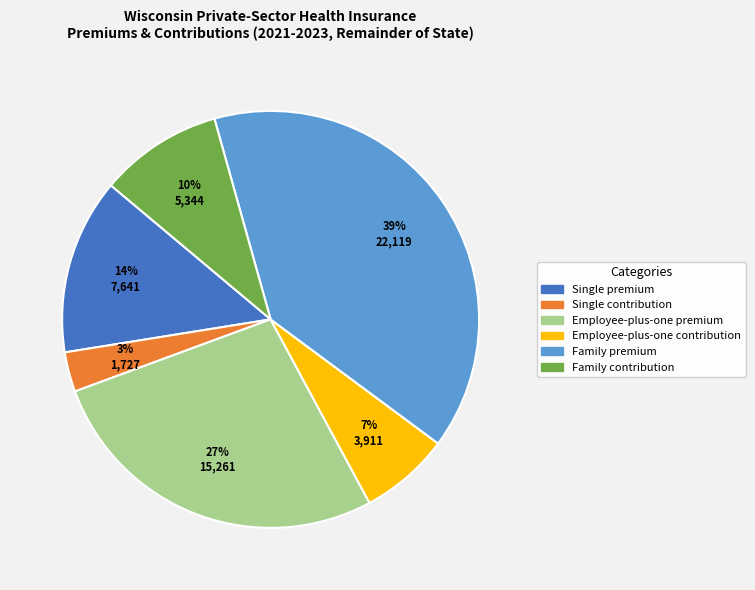

Is Single contribution the majority of the pie?

No